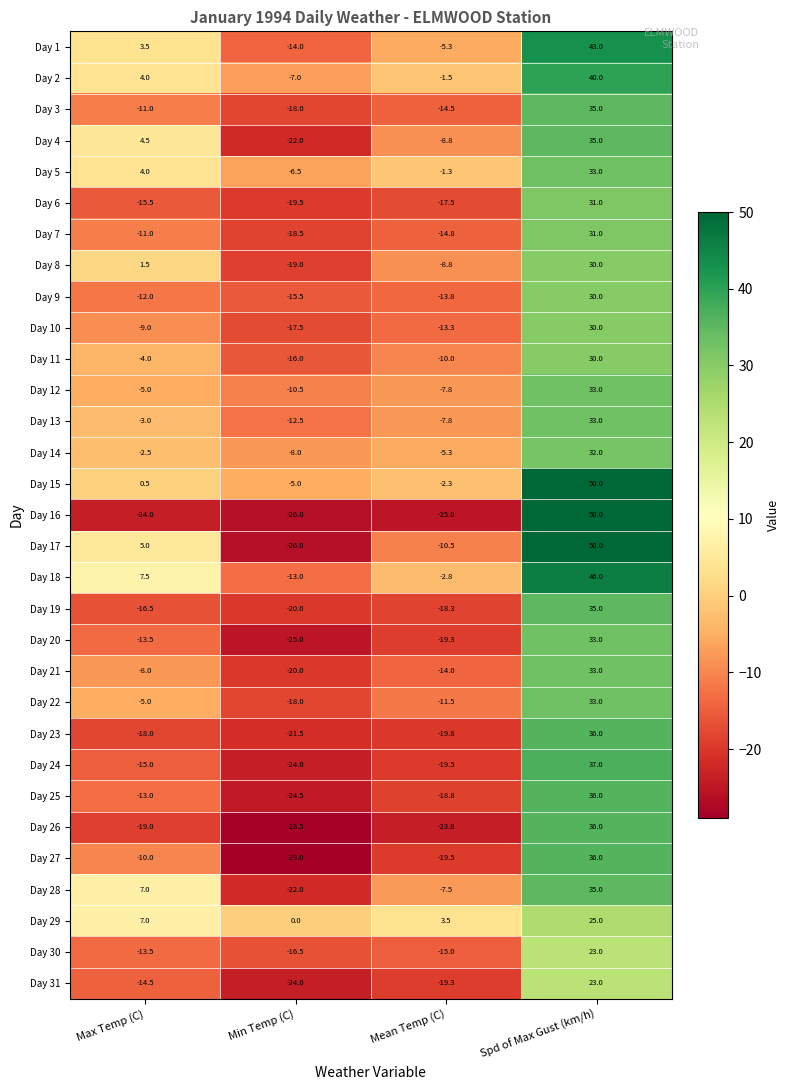

What is the average value of the Day 16 series?

-6.2